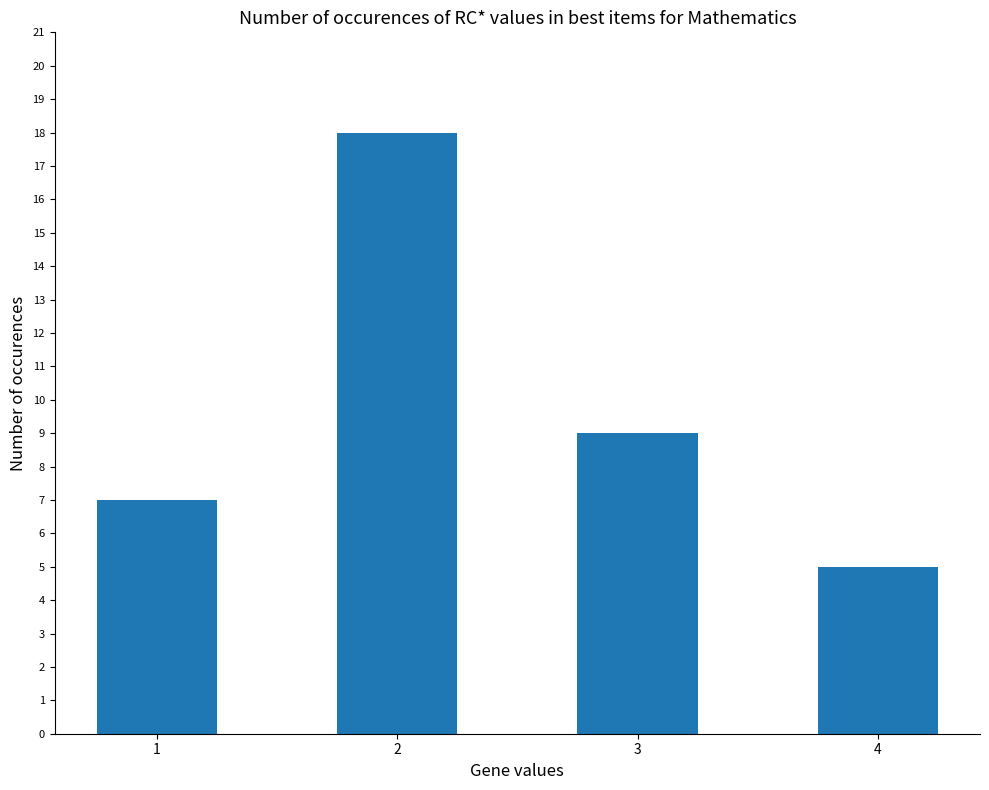

List the labels in order of value, largest first.

2, 3, 1, 4